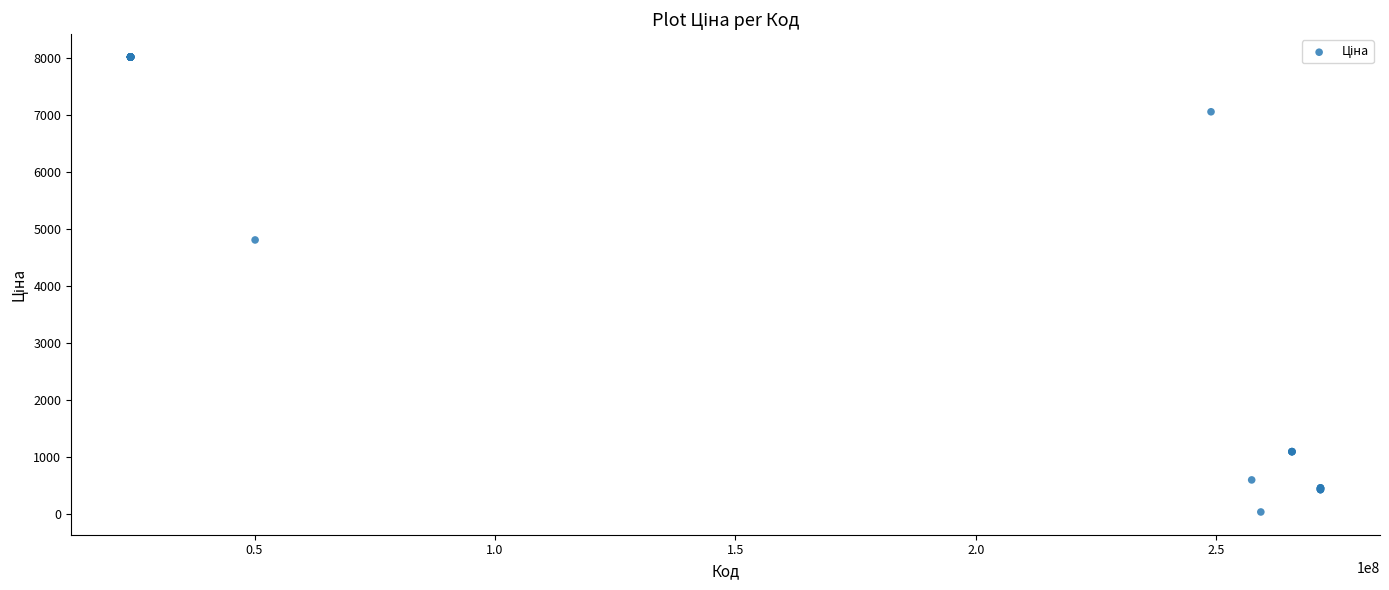

What Y value in the scatter plot is closest to 4025?

4807.4